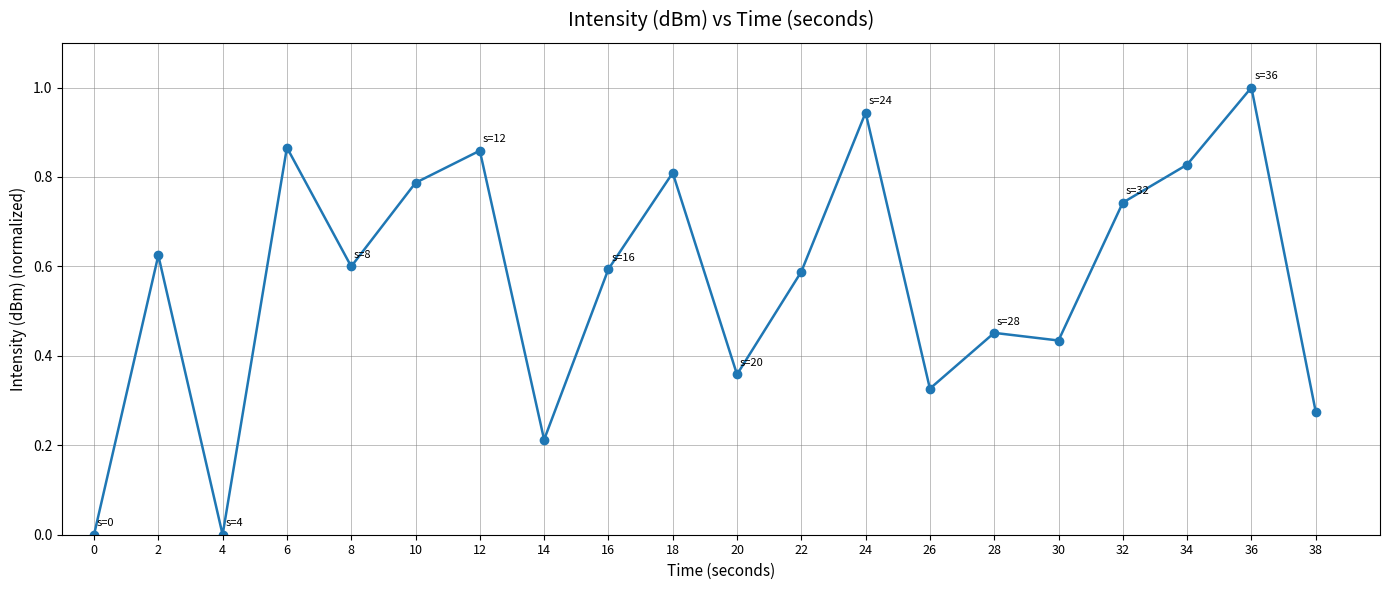

How many points are higher than both their immediate neighbors (excluding endpoints)?

7